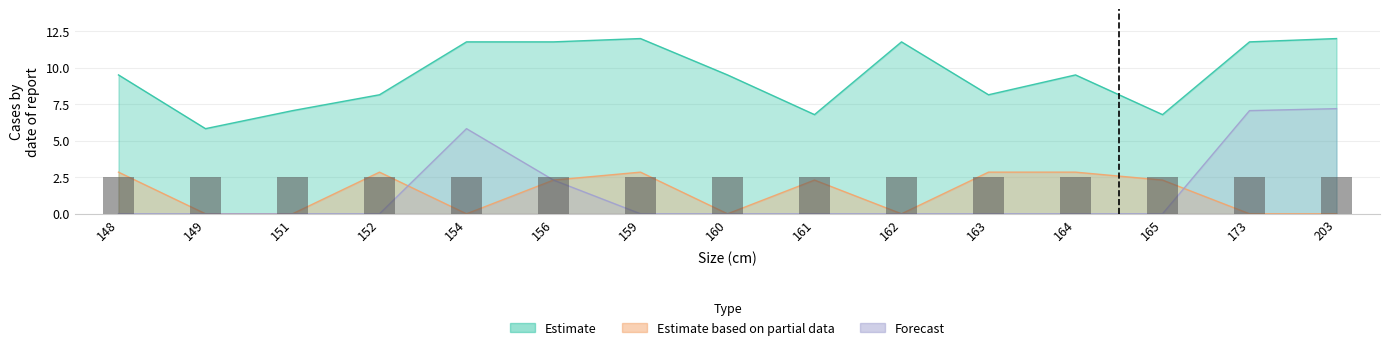

What is the difference between the second highest and second lowest values in the Estimate based on partial data series?

2.9